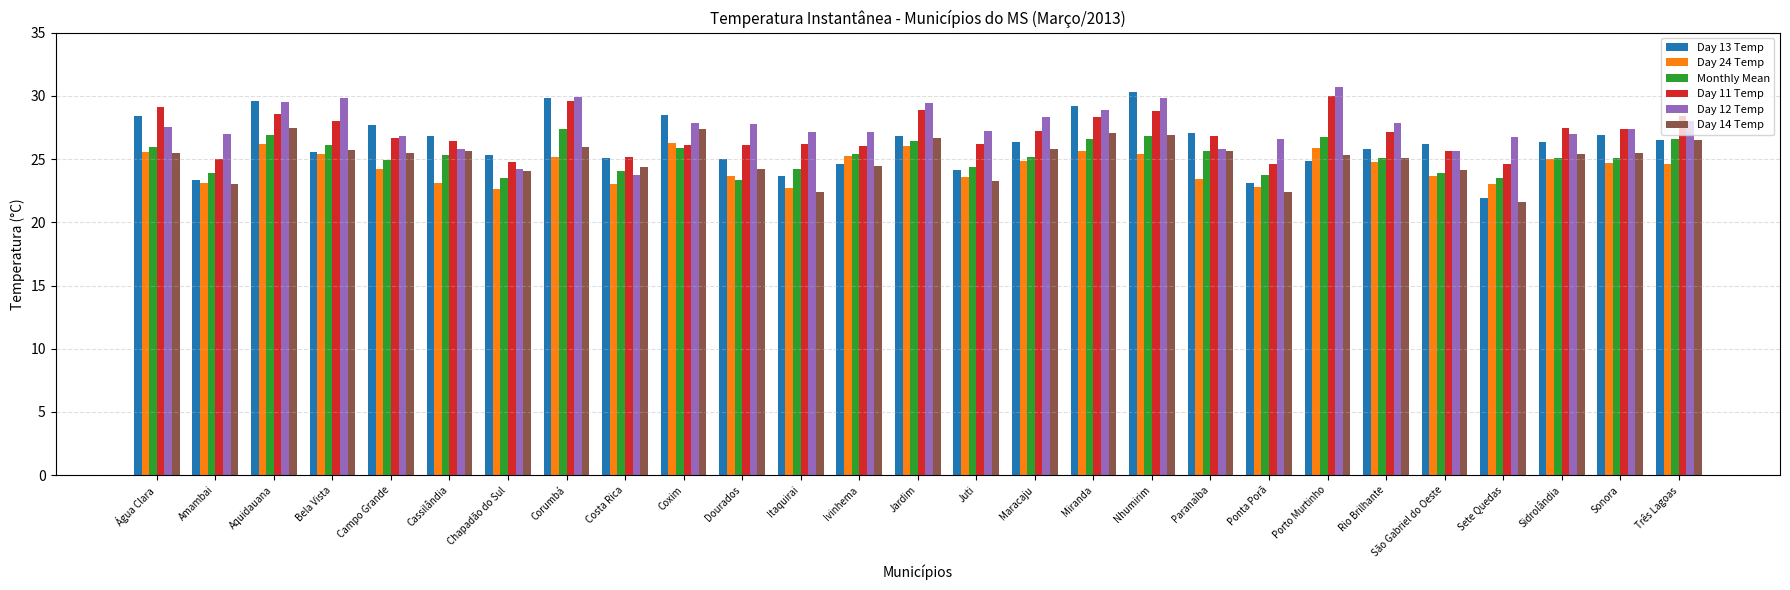

What is the total value across all series at São Gabriel do Oeste?

149.1